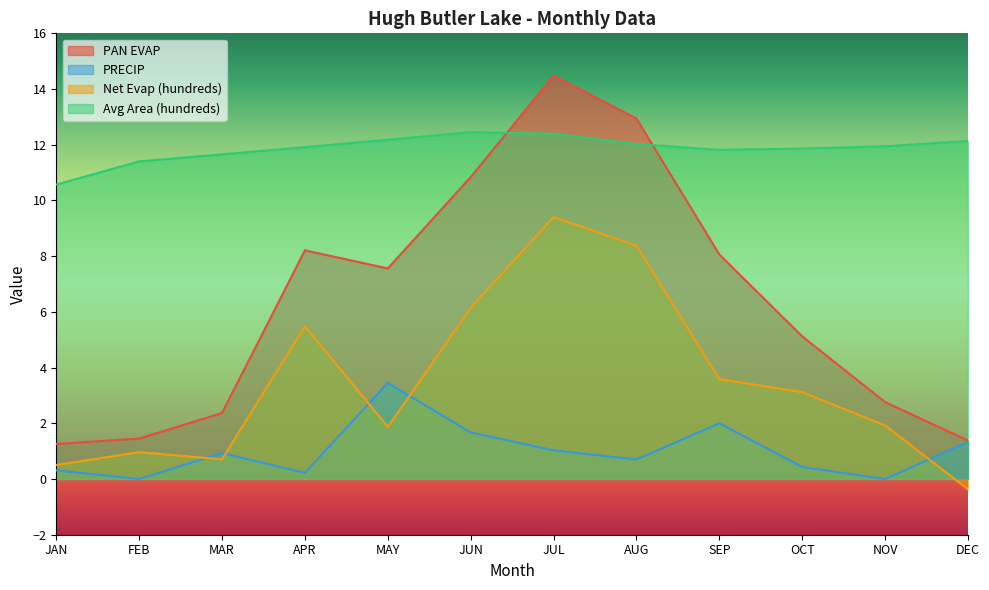

At how many categories does at least one series exceed 3?

12